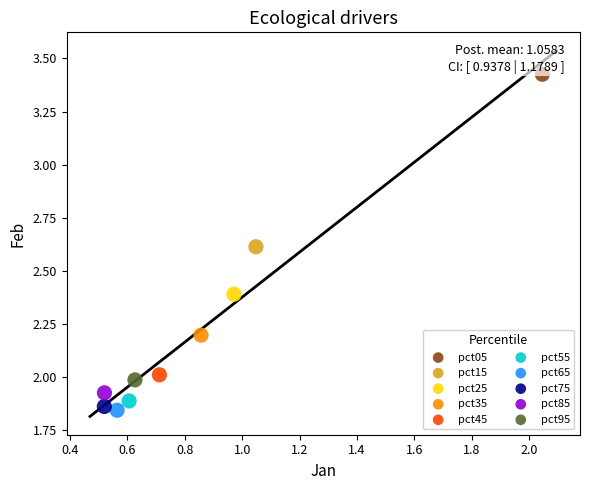

What are all the series names shown in the legend?

pct05, pct15, pct25, pct35, pct45, pct55, pct65, pct75, pct85, pct95